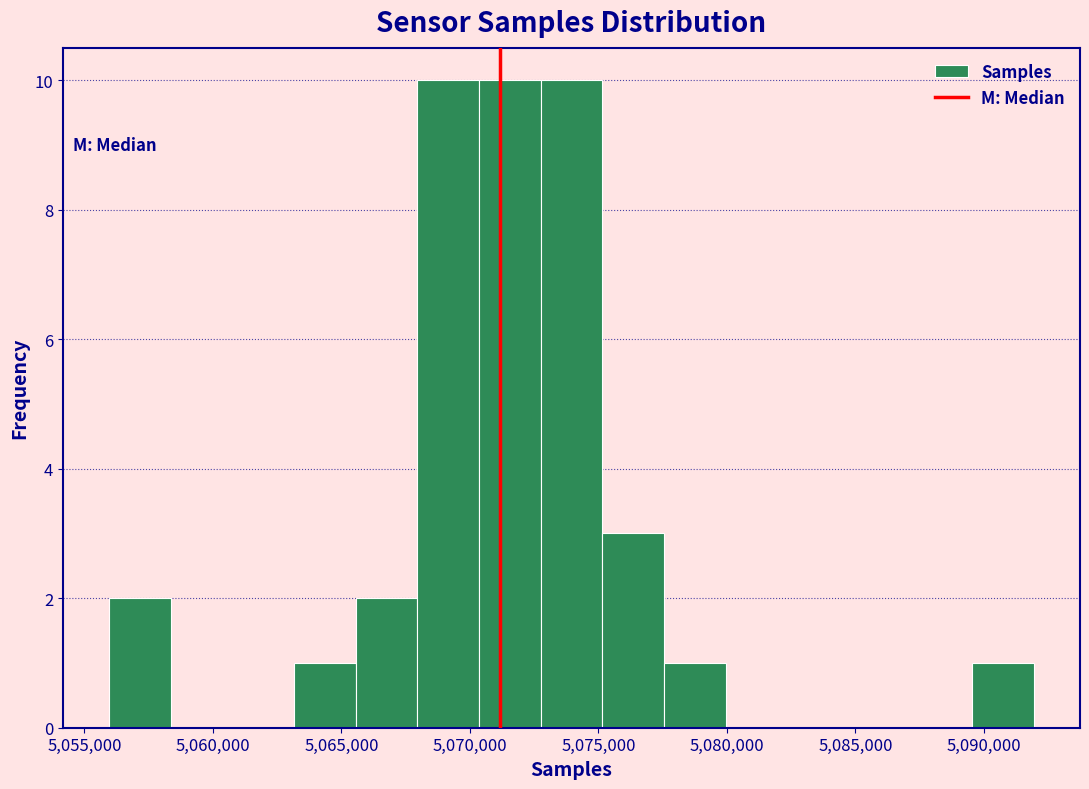

Reading left to right, transcribe this chart: for each bar, give the range it covers on the x-axis and its height. Neither the bar edges nor the heights are printed on the chart, so give them approximately, as read against the axes.

5056000 to 5058500: 2
5058500 to 5061000: 0
5061000 to 5063000: 0
5063000 to 5065500: 1
5065500 to 5068000: 2
5068000 to 5070500: 10
5070500 to 5073000: 10
5073000 to 5075000: 10
5075000 to 5077500: 3
5077500 to 5080000: 1
5080000 to 5082500: 0
5082500 to 5084500: 0
5084500 to 5087000: 0
5087000 to 5089500: 0
5089500 to 5092000: 1